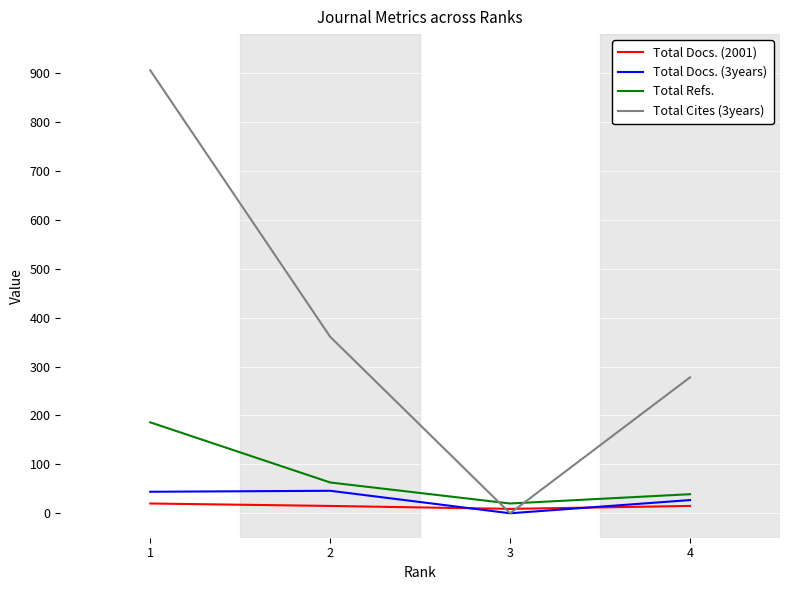

List the series in order of their peak value, highest first.

Total Cites (3years), Total Refs., Total Docs. (3years), Total Docs. (2001)